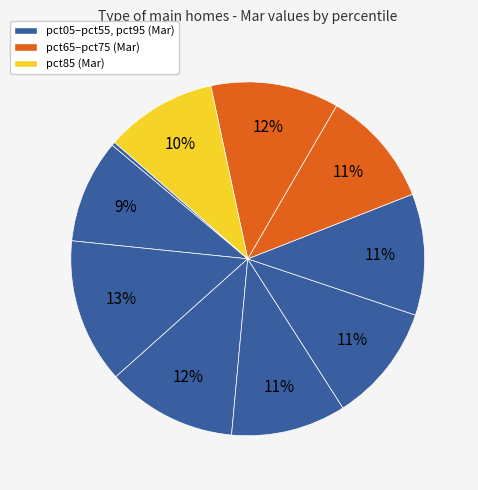

What is the largest slice in the pie chart?

pct15